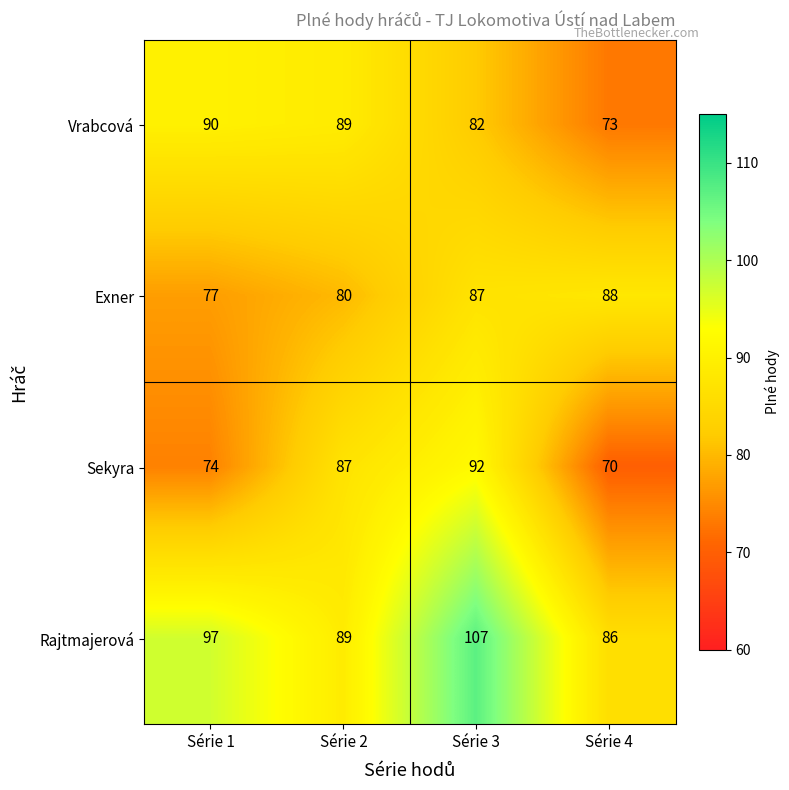

What is the total value across all series at Série 4?

317